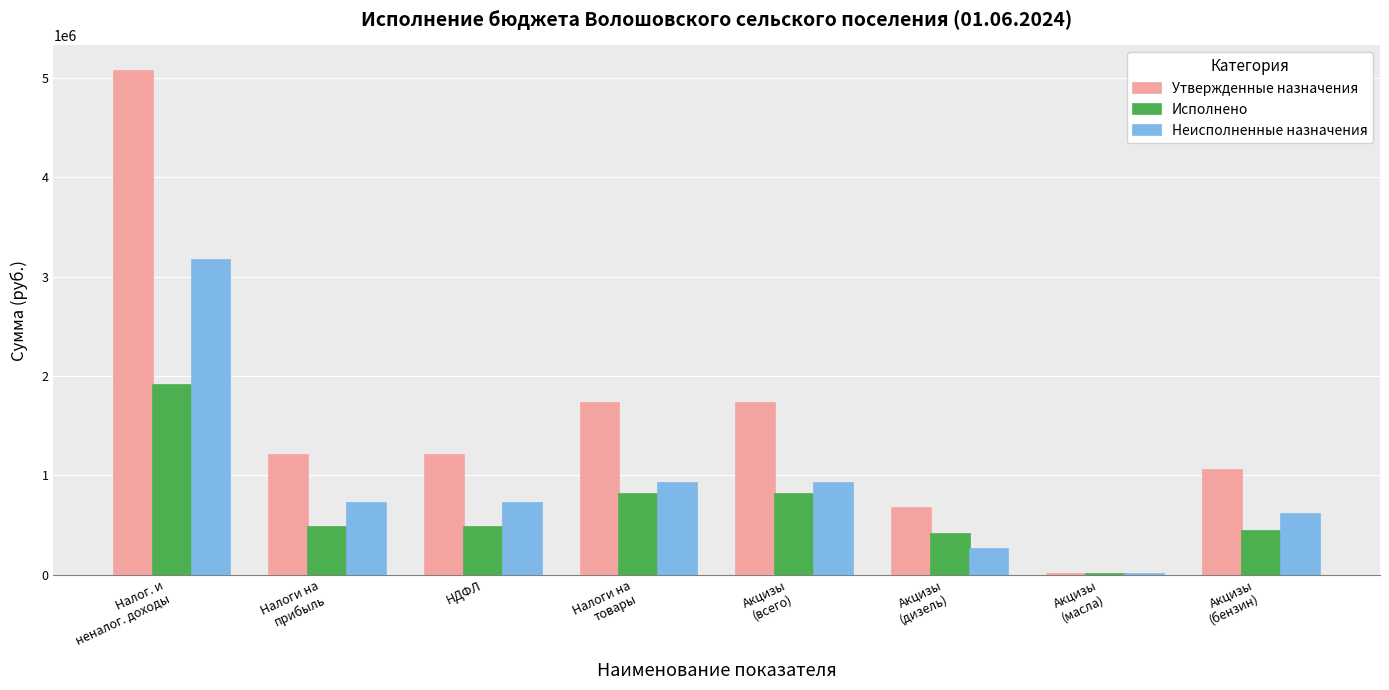

What is the highest value of the Утвержденные назначения series?

5074080.0